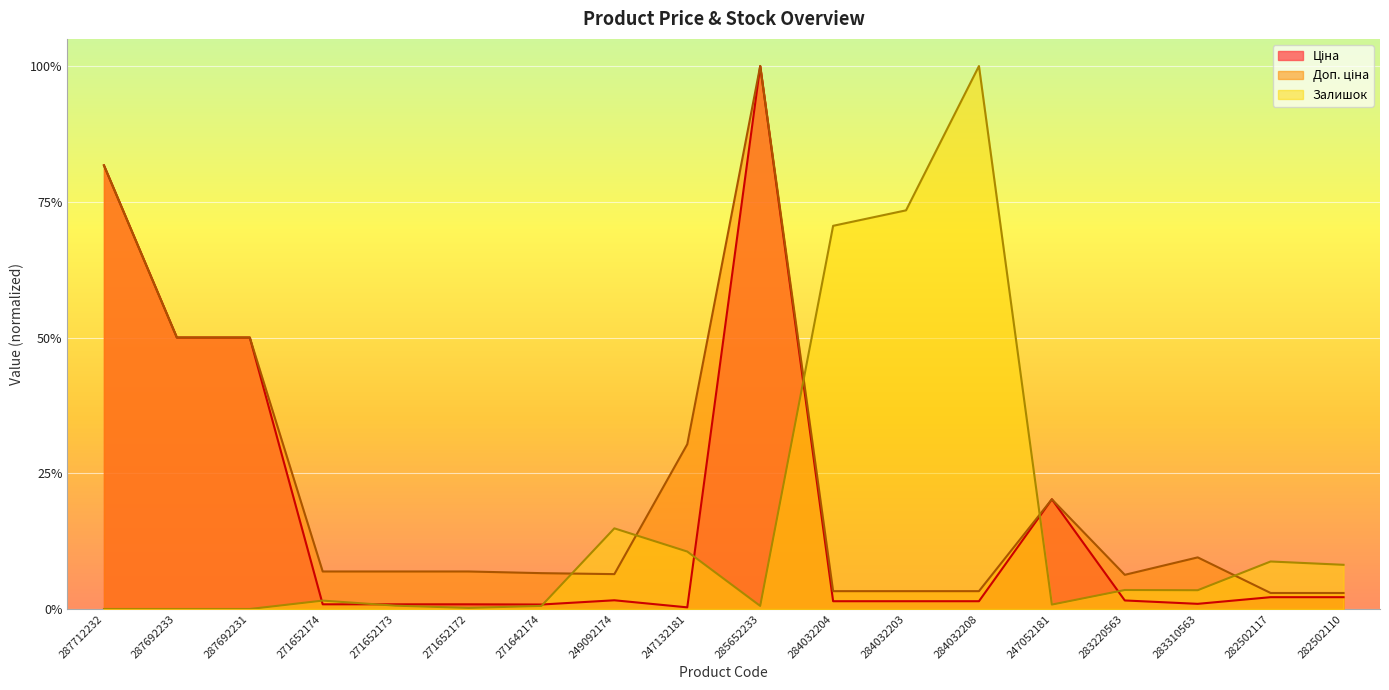

What is the sum of the Залишок values at 284032203 and 271652174?

0.7